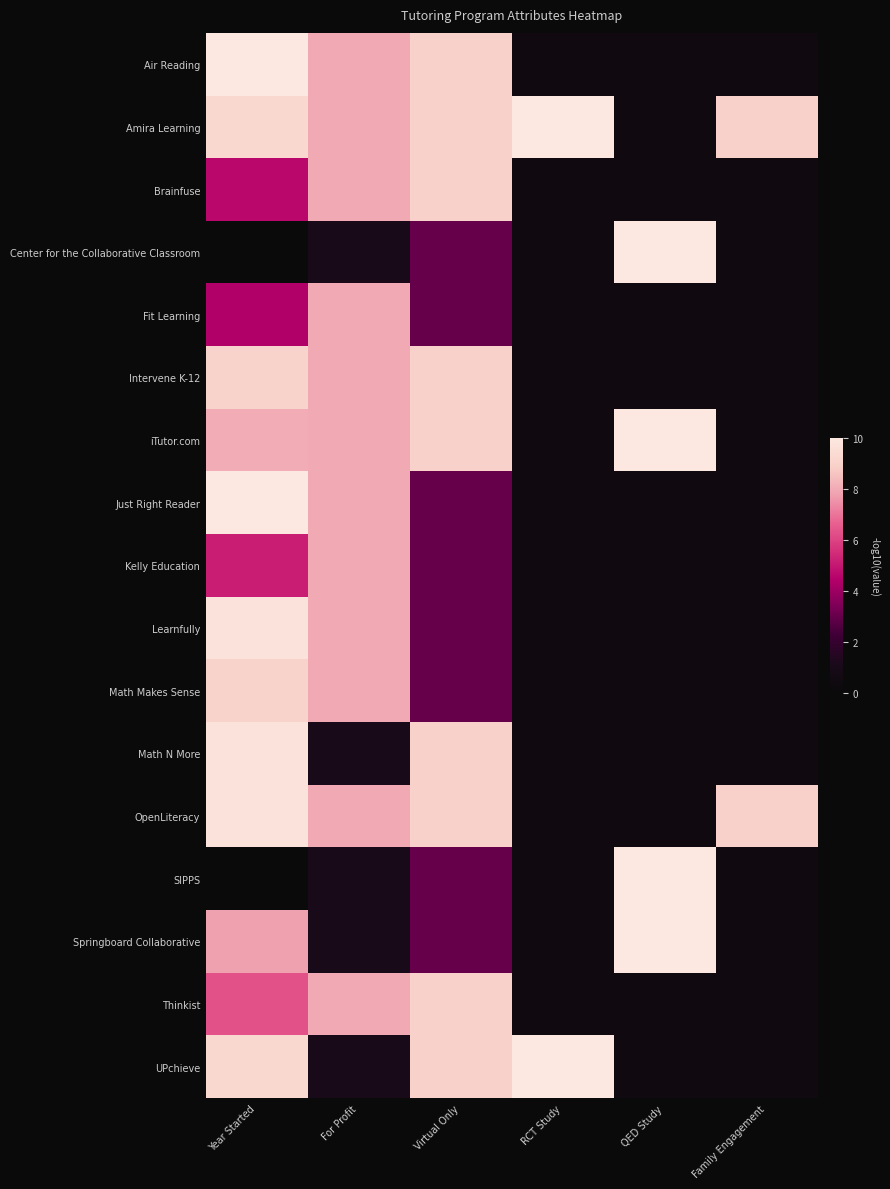

Reading left to right, list all the values displayed in this chart.

Air Reading: Year Started=10.0	For Profit=8.0	Virtual Only=9.0	RCT Study=0.5	QED Study=0.5	Family Engagement=0.5
Amira Learning: Year Started=9.3	For Profit=8.0	Virtual Only=9.0	RCT Study=10.0	QED Study=0.5	Family Engagement=9.0
Brainfuse: Year Started=4.6	For Profit=8.0	Virtual Only=9.0	RCT Study=0.5	QED Study=0.5	Family Engagement=0.5
Center for the Collaborative Classroom: Year Started=0.0	For Profit=1.0	Virtual Only=3.0	RCT Study=0.5	QED Study=10.0	Family Engagement=0.5
Fit Learning: Year Started=4.4	For Profit=8.0	Virtual Only=3.0	RCT Study=0.5	QED Study=0.5	Family Engagement=0.5
Intervene K-12: Year Started=9.0	For Profit=8.0	Virtual Only=9.0	RCT Study=0.5	QED Study=0.5	Family Engagement=0.5
iTutor.com: Year Started=8.0	For Profit=8.0	Virtual Only=9.0	RCT Study=0.5	QED Study=10.0	Family Engagement=0.5
Just Right Reader: Year Started=10.0	For Profit=8.0	Virtual Only=3.0	RCT Study=0.5	QED Study=0.5	Family Engagement=0.5
Kelly Education: Year Started=5.1	For Profit=8.0	Virtual Only=3.0	RCT Study=0.5	QED Study=0.5	Family Engagement=0.5
Learnfully: Year Started=9.8	For Profit=8.0	Virtual Only=3.0	RCT Study=0.5	QED Study=0.5	Family Engagement=0.5
Math Makes Sense: Year Started=9.0	For Profit=8.0	Virtual Only=3.0	RCT Study=0.5	QED Study=0.5	Family Engagement=0.5
Math N More: Year Started=9.8	For Profit=1.0	Virtual Only=9.0	RCT Study=0.5	QED Study=0.5	Family Engagement=0.5
OpenLiteracy: Year Started=9.8	For Profit=8.0	Virtual Only=9.0	RCT Study=0.5	QED Study=0.5	Family Engagement=9.0
SIPPS: Year Started=0.0	For Profit=1.0	Virtual Only=3.0	RCT Study=0.5	QED Study=10.0	Family Engagement=0.5
Springboard Collaborative: Year Started=7.8	For Profit=1.0	Virtual Only=3.0	RCT Study=0.5	QED Study=10.0	Family Engagement=0.5
Thinkist: Year Started=6.3	For Profit=8.0	Virtual Only=9.0	RCT Study=0.5	QED Study=0.5	Family Engagement=0.5
UPchieve: Year Started=9.3	For Profit=1.0	Virtual Only=9.0	RCT Study=10.0	QED Study=0.5	Family Engagement=0.5